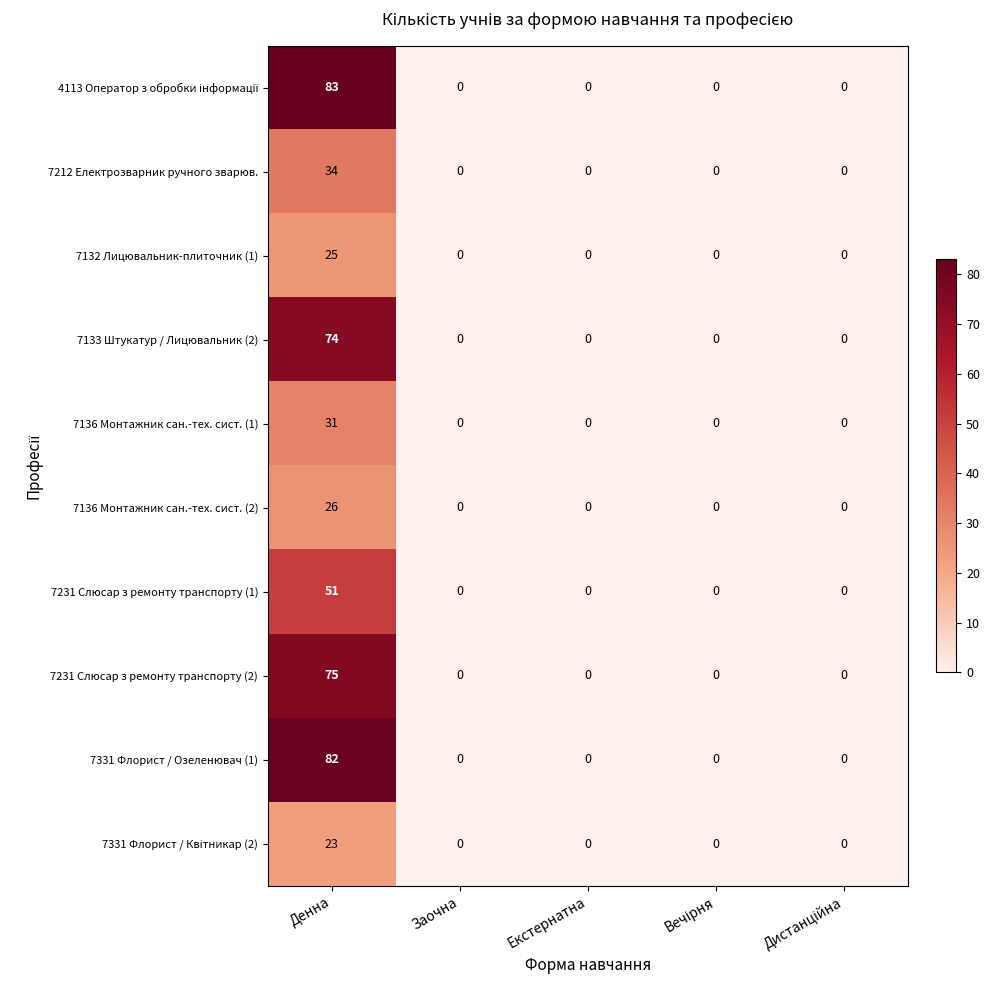

At which category does the chart reach its peak across all series?

Денна